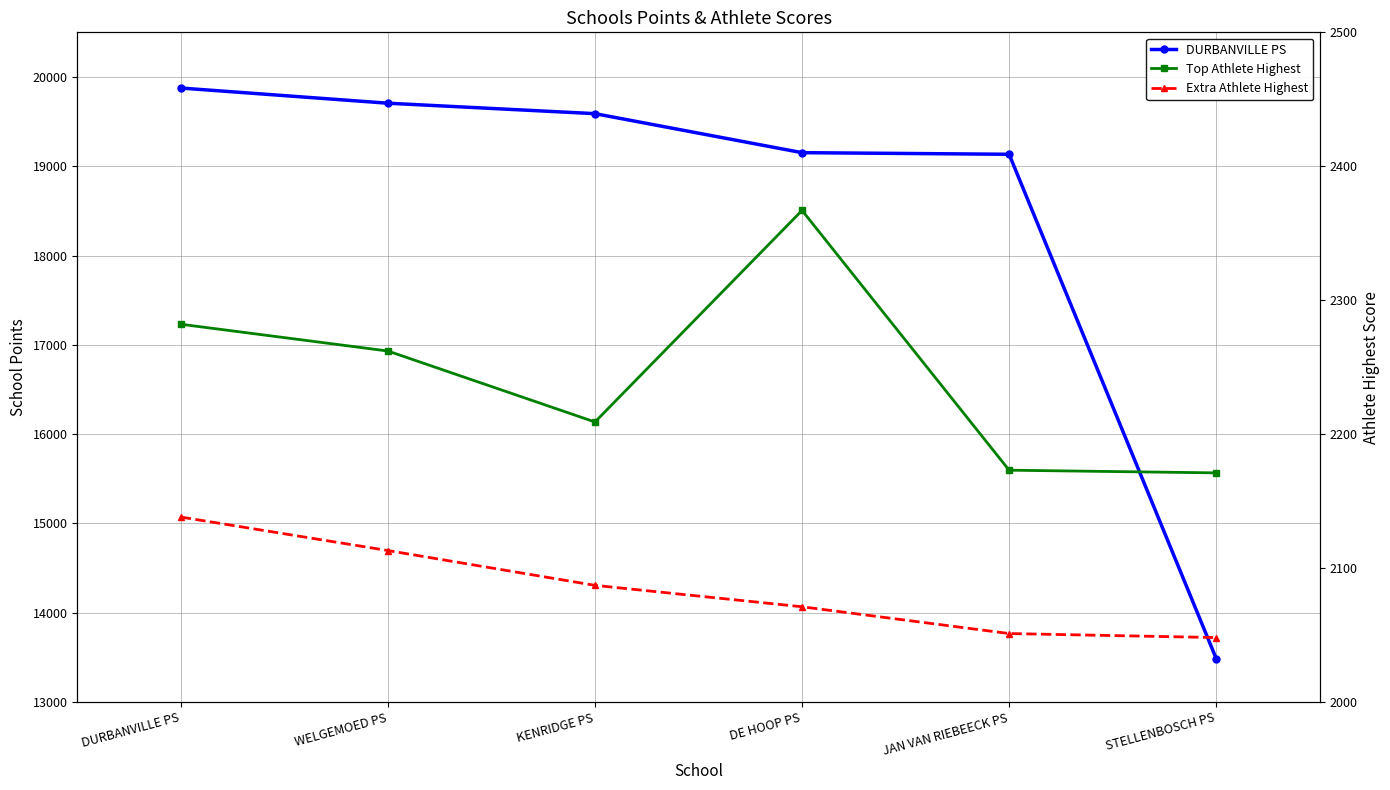

How many data points in Extra Athlete Highest are above 2087?

2